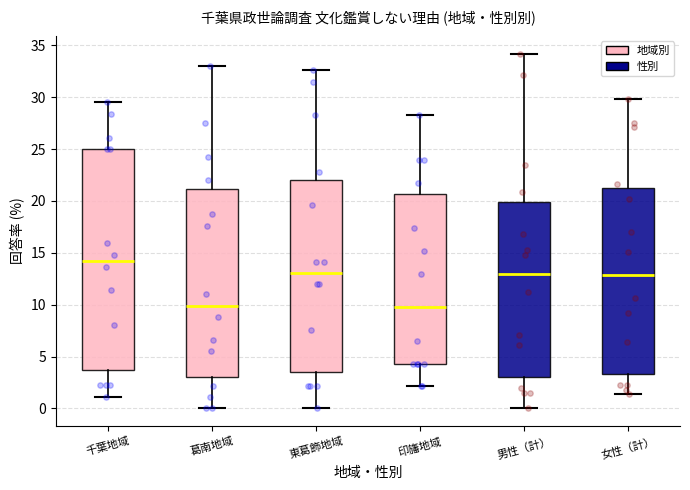

Reading left to right, transcribe this box plot: for each box, give where its median line is, the range the box spans, and where its two whiskers end, as read against the y-axis. The values are not printed on the chart, so give them approximately, as read against the axis.

千葉地域: median 14.0, box 3.5 to 25.0, whiskers 1.0 to 29.5
葛南地域: median 10.0, box 3.0 to 21.0, whiskers 0.0 to 33.0
東葛飾地域: median 13.0, box 3.5 to 22.0, whiskers 0.0 to 32.5
印旛地域: median 10.0, box 4.5 to 20.5, whiskers 2.0 to 28.5
男性（計）: median 13.0, box 3.0 to 20.0, whiskers 0.0 to 34.0
女性（計）: median 13.0, box 3.5 to 21.5, whiskers 1.5 to 30.0